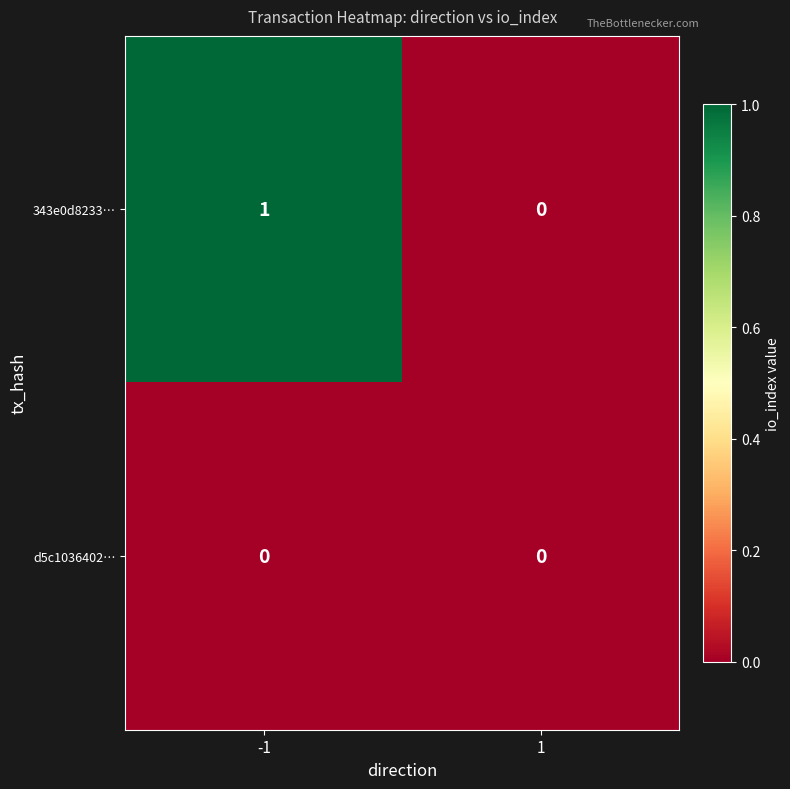

Between -1 and 1, which series saw the biggest shift?

343e0d8233…